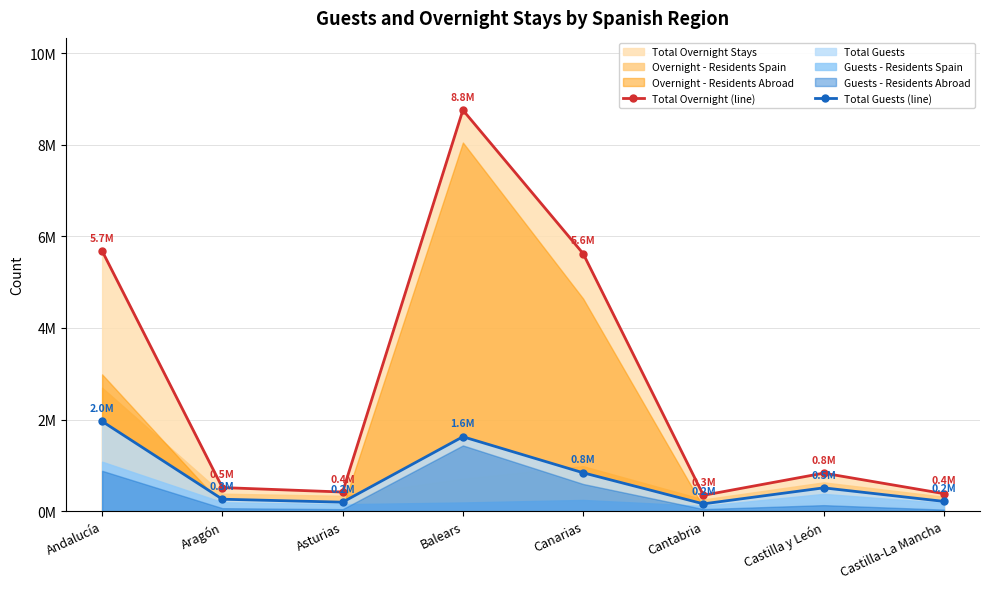

Reading left to right, list all the values displayed in this chart.

Total Overnight (line): 5682276	514884	417986	8756408	5623094	346186	830264	382602
Total Guests (line): 1961146	260983	196276	1624997	837998	159611	509179	213091